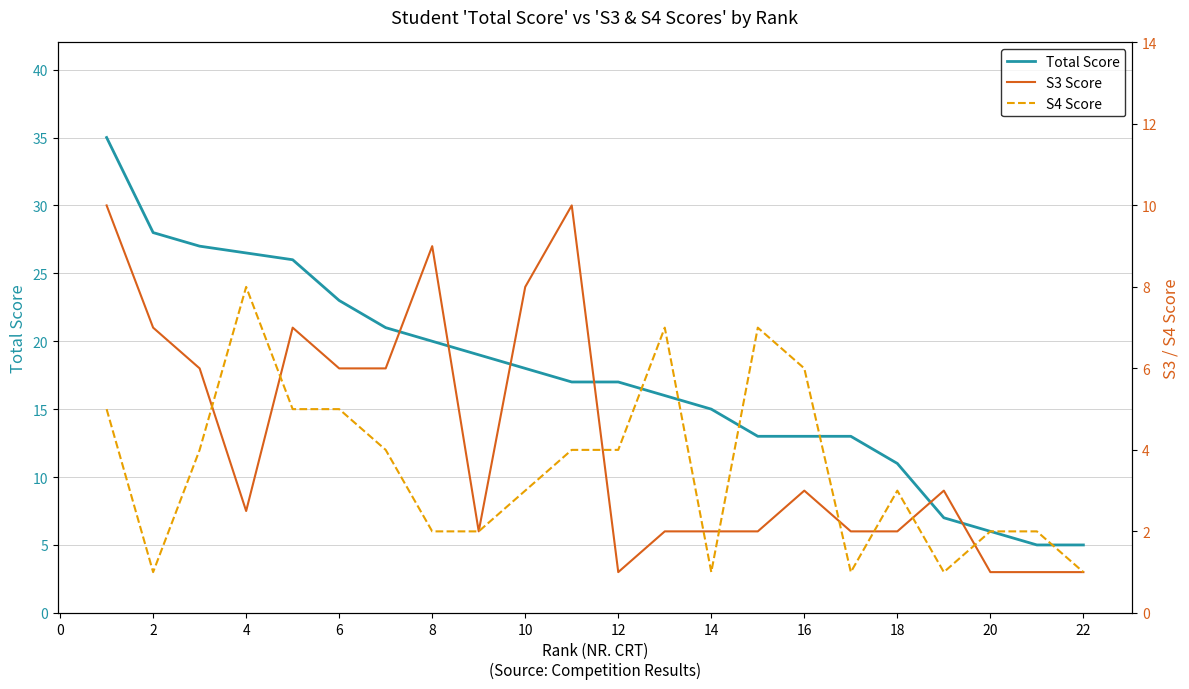

True or false: Total Score has a value of 13.0 at 16.

True